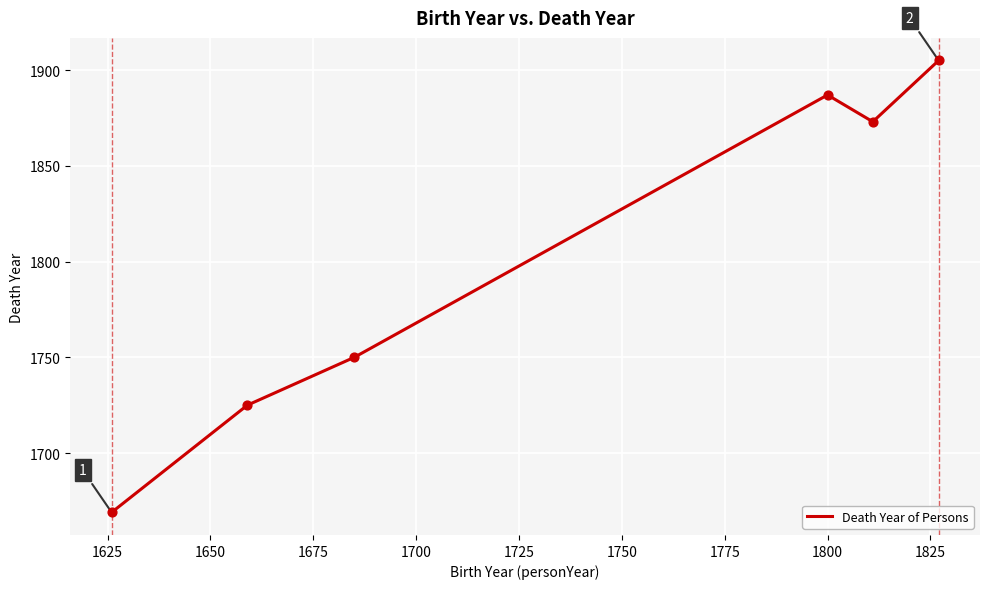

What is the greatest value displayed?

1905